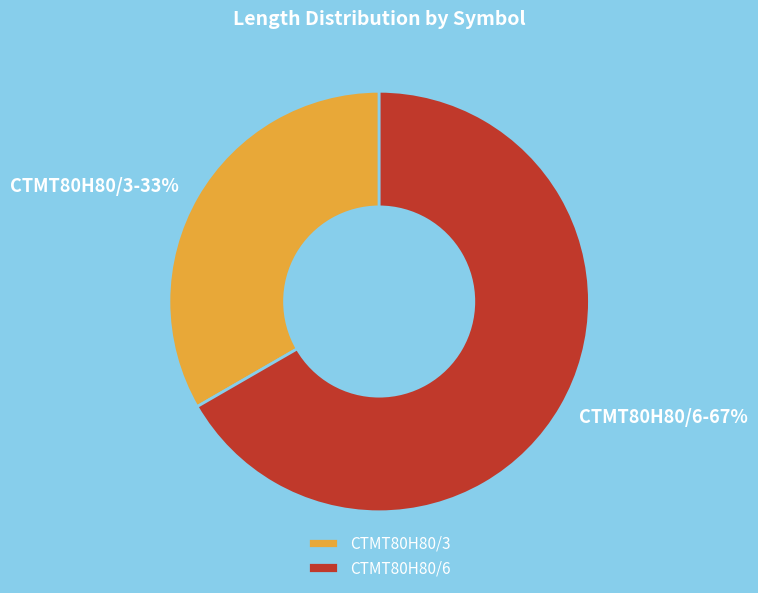

Is the sum of CTMT80H80/3 and CTMT80H80/6 greater than half?

Yes